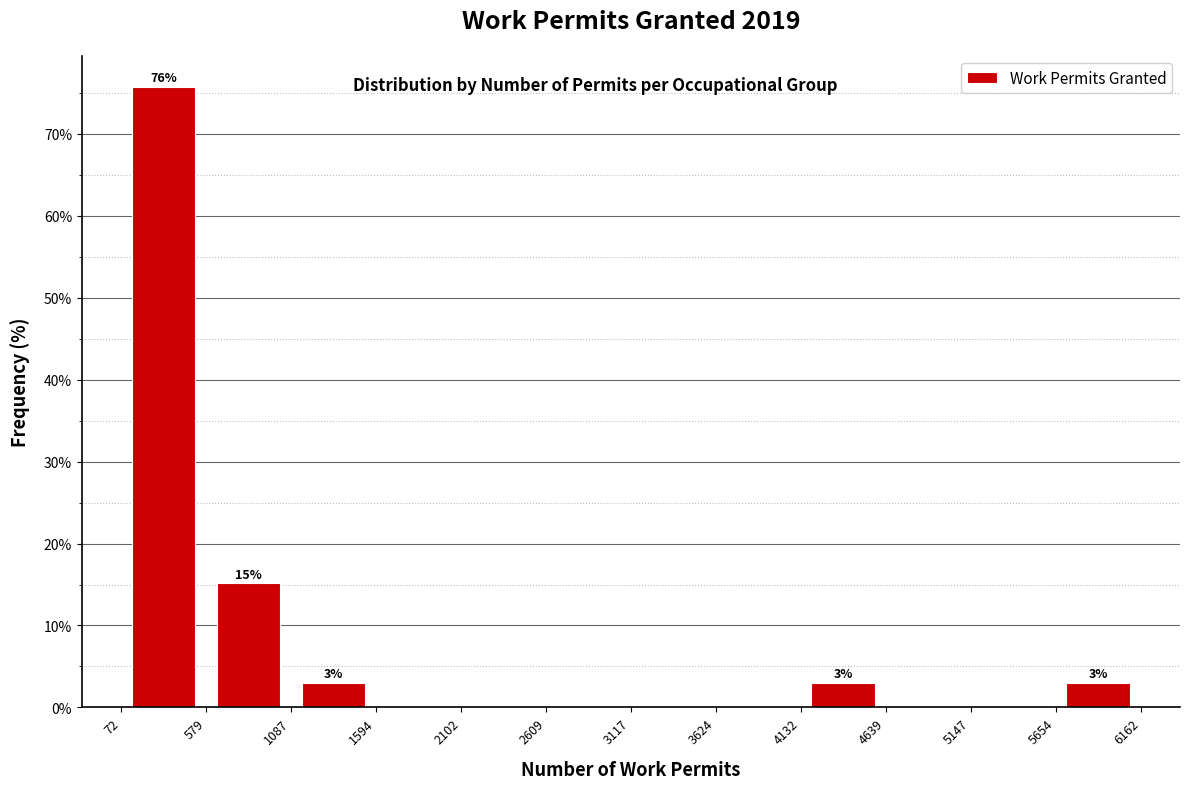

Over which range of the x-axis is the bar tallest?

72 to 579